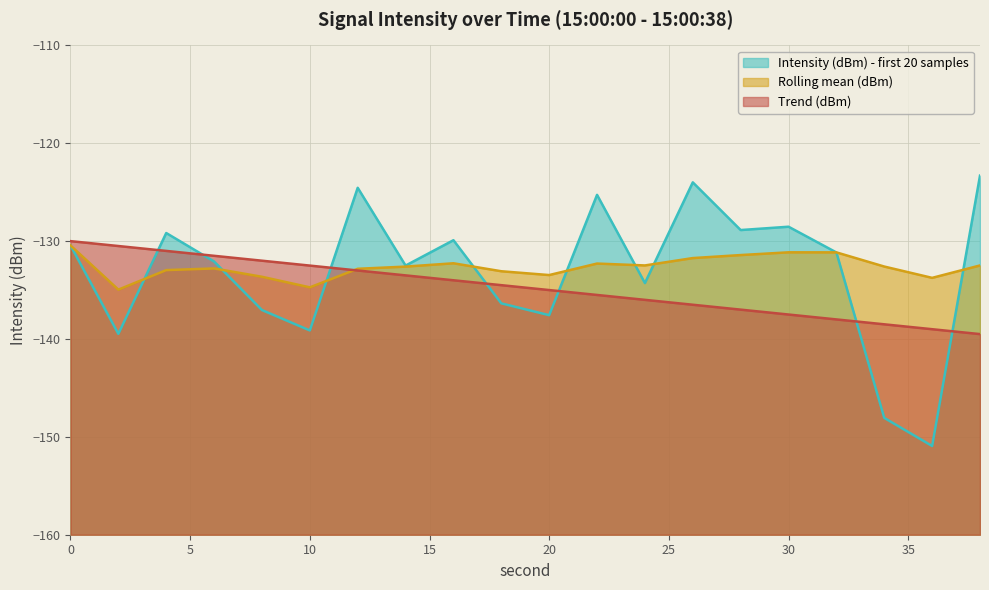

What is the minimum value shown in the chart?

-150.9